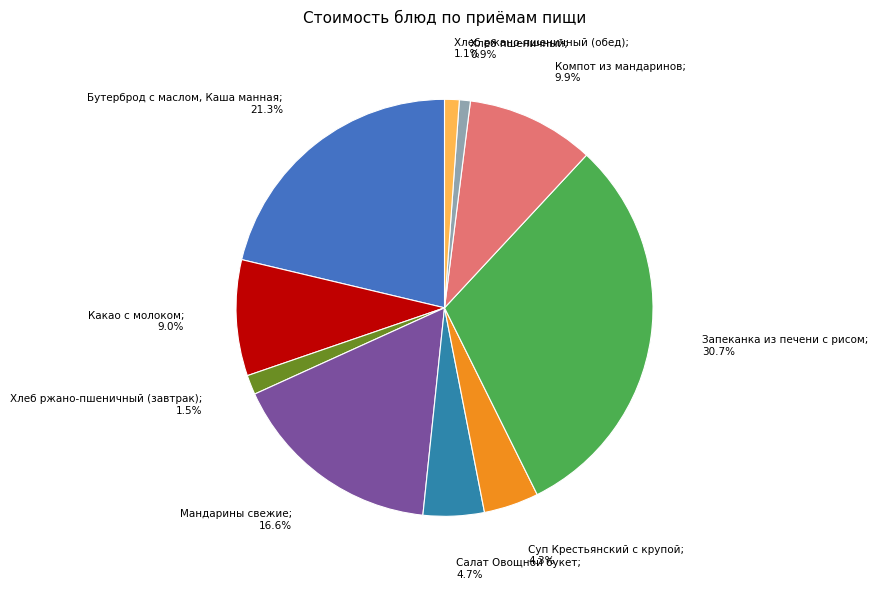

How many slices are in this pie chart?

10